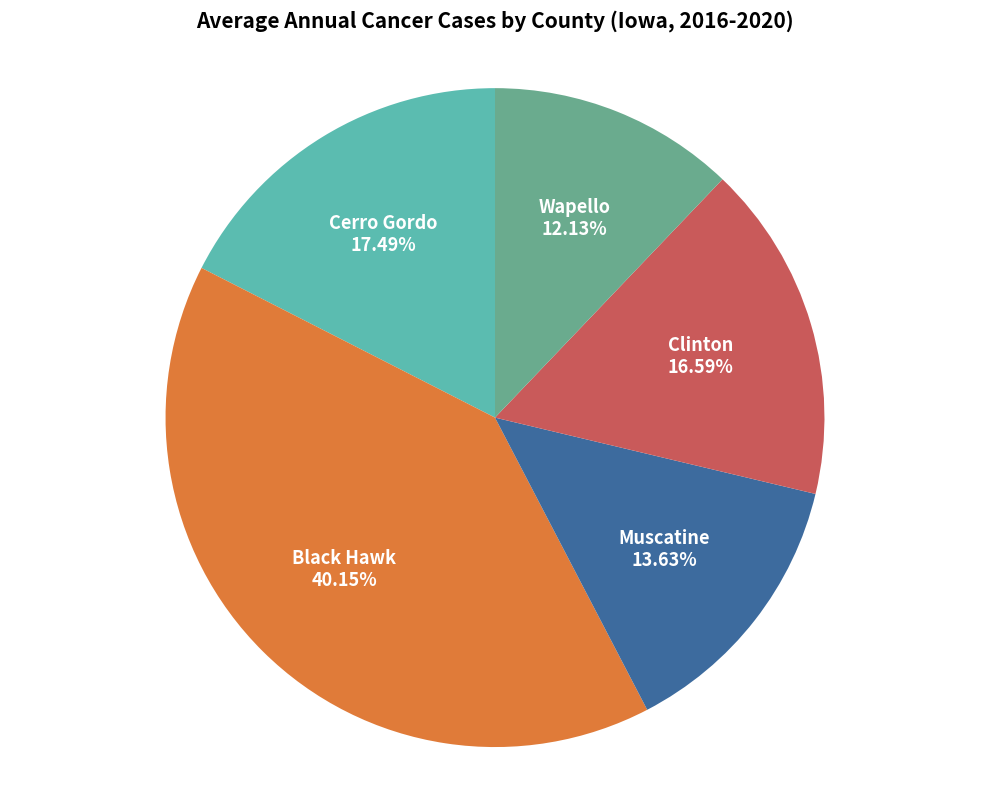

Is there a majority slice in this chart?

No